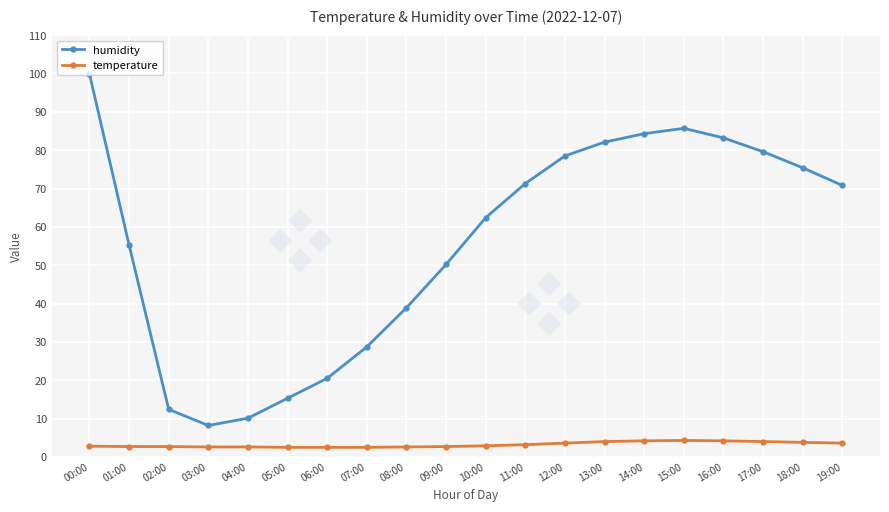

What position from the right is 09:00?

11